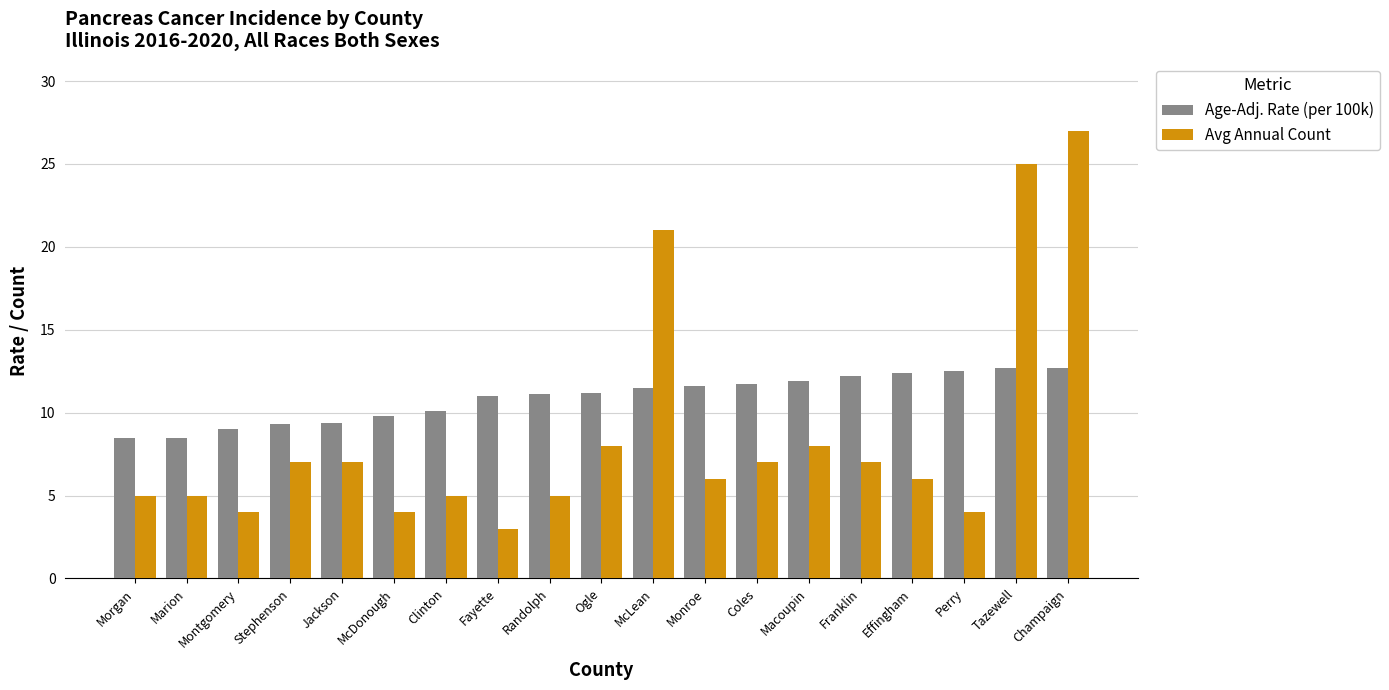

The Avg Annual Count series shows 8.6 at Monroe. True or false?

False